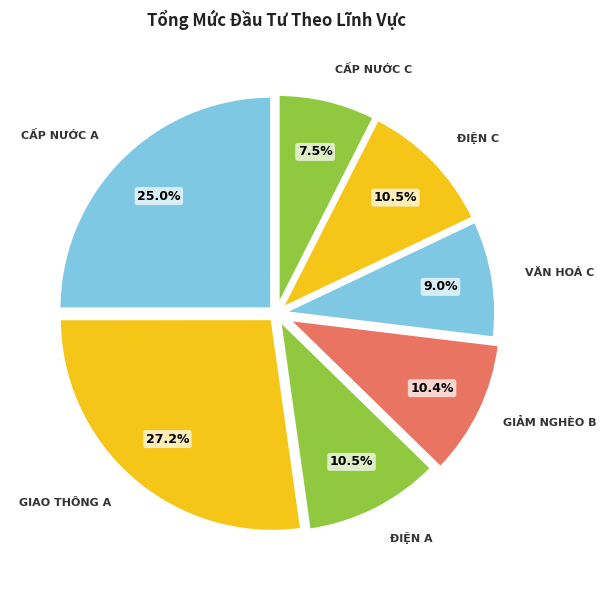

What portion of the pie excludes CẤP NƯỚC C?

92.5%